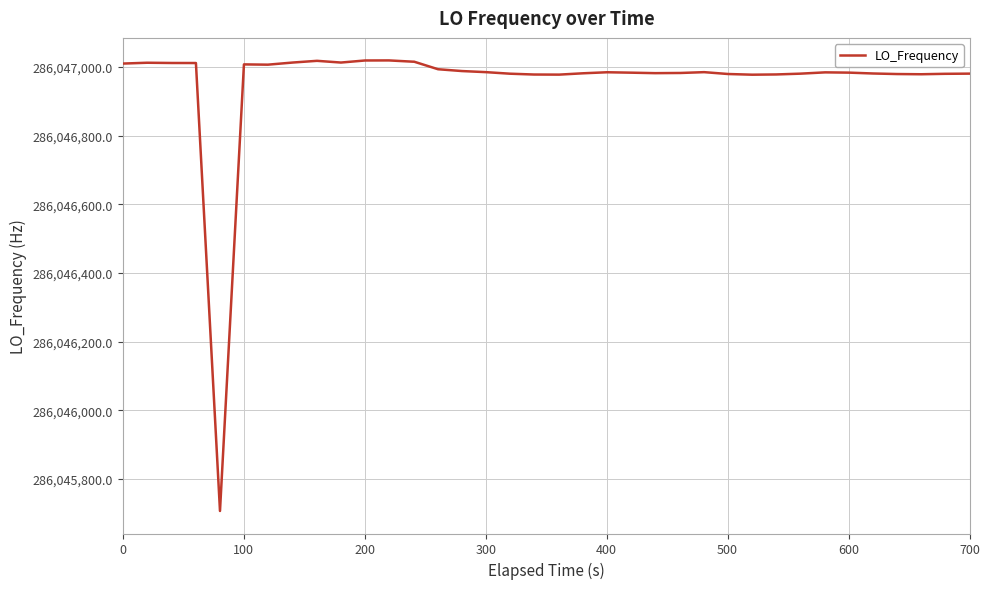

Does the chart display data point markers on the line(s)?

No